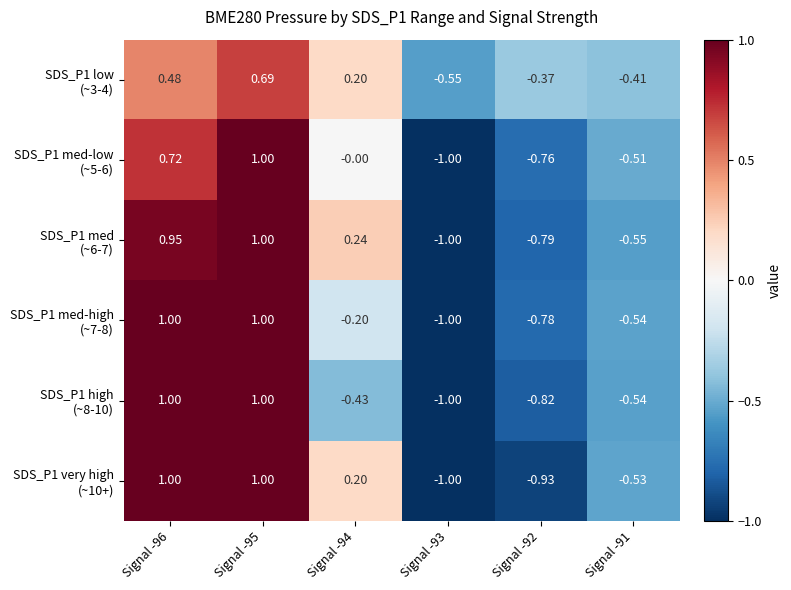

How many series are shown in this chart?

6